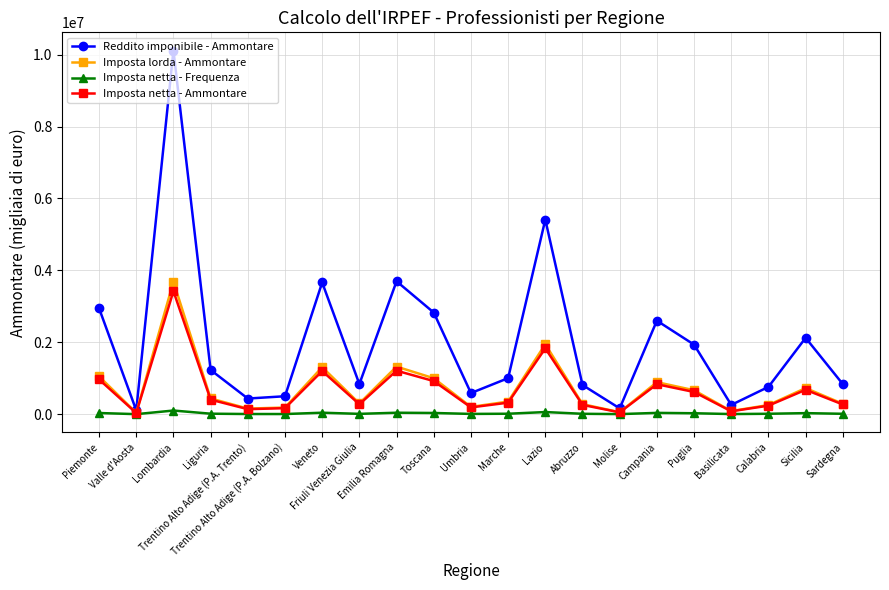

What is the value of the Imposta netta - Ammontare point at the 1st from the left?

967146